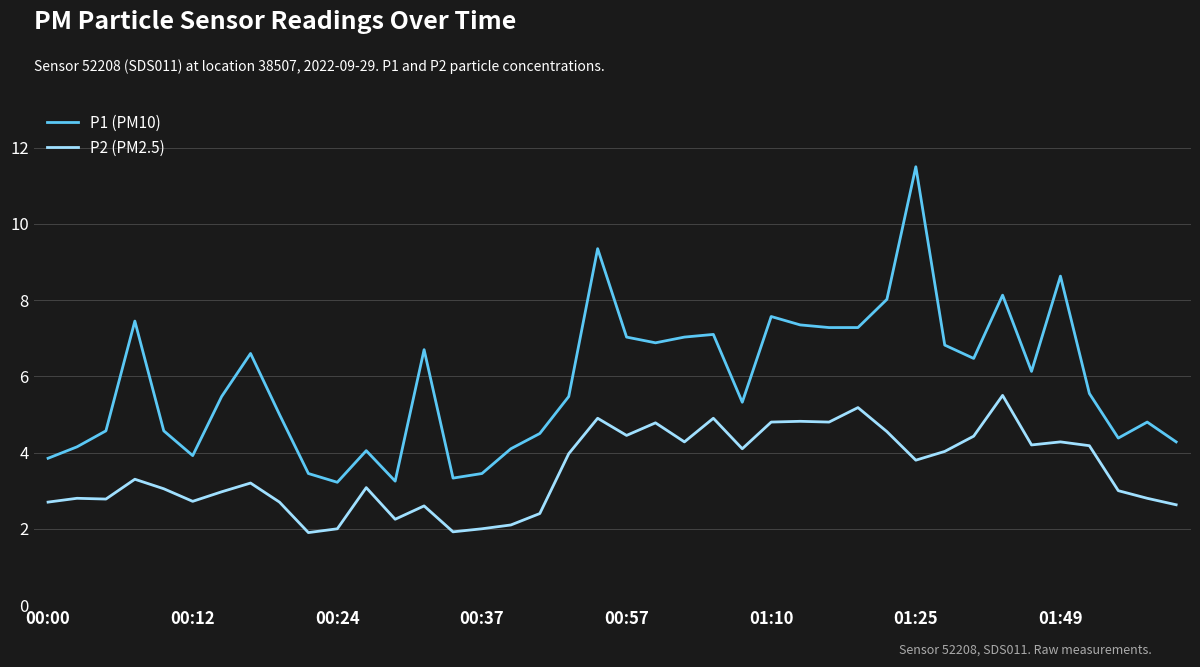

Which series has the largest total across all categories?

P1 (PM10)